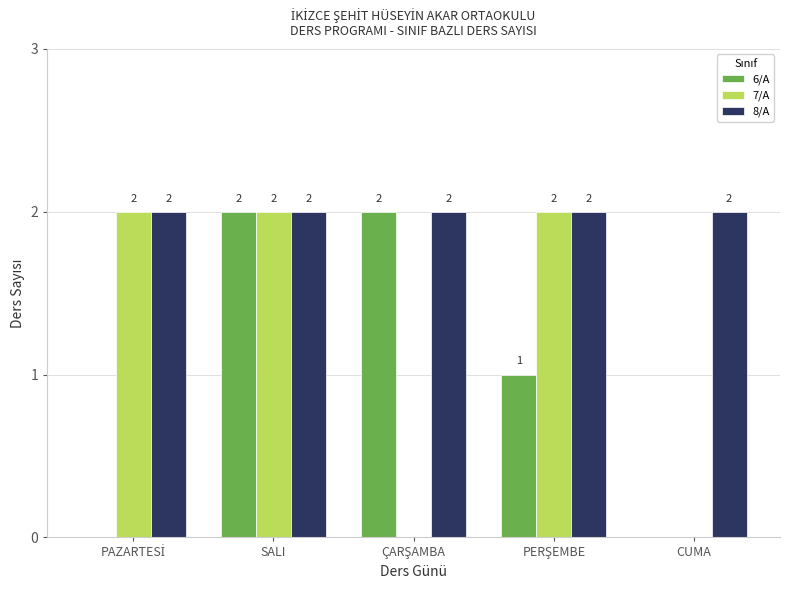

At which category is the sum across all series the highest?

SALI